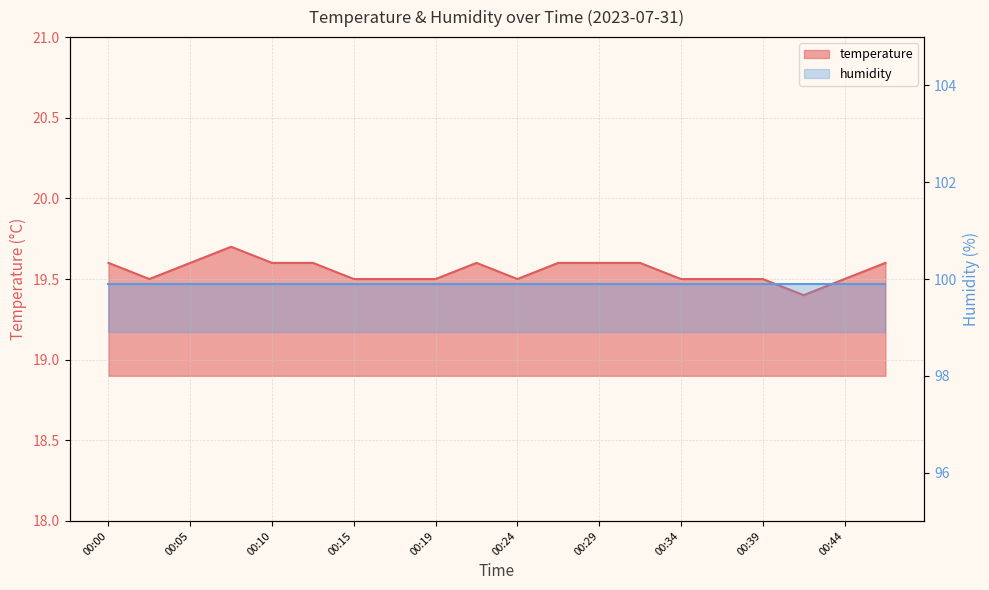

What is the ratio of the value at 00:34 to the value at 00:32?

1.0